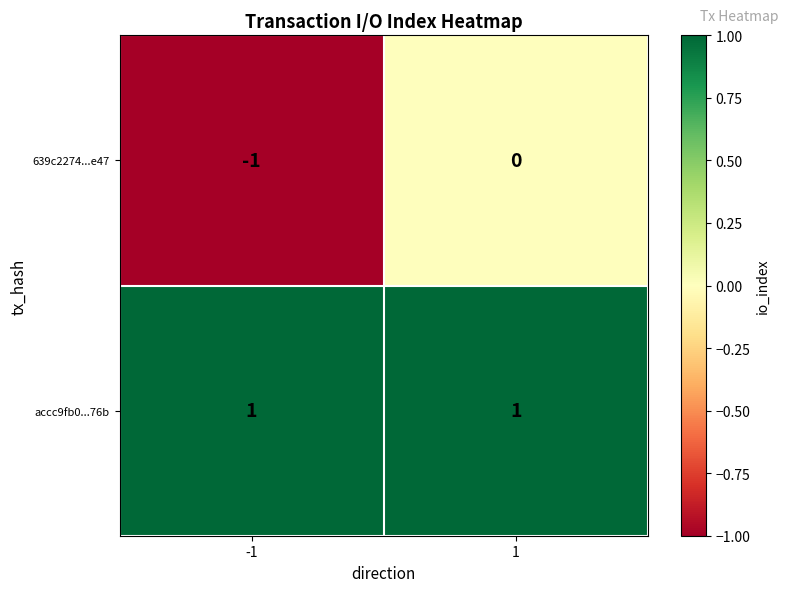

Which series has the largest range (max minus min)?

639c2274...e47